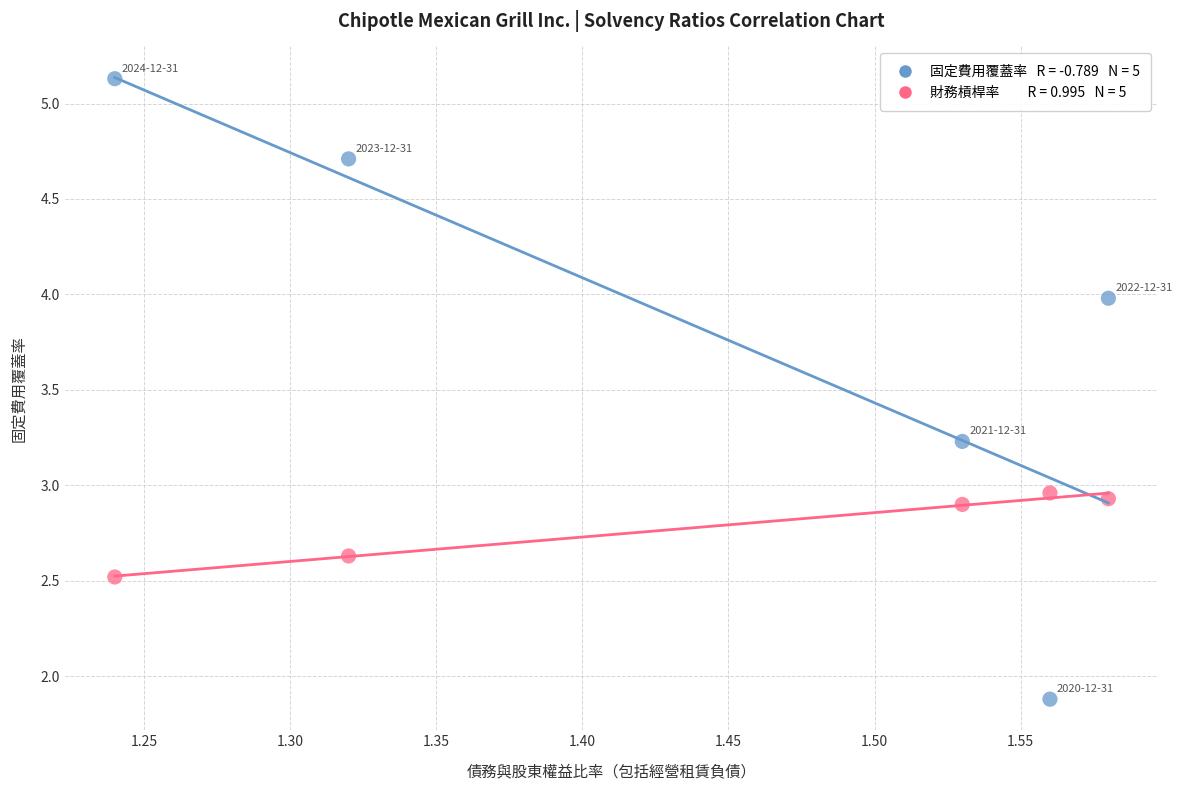

Across all data points, what is the range of X values (max minus min)?

0.3